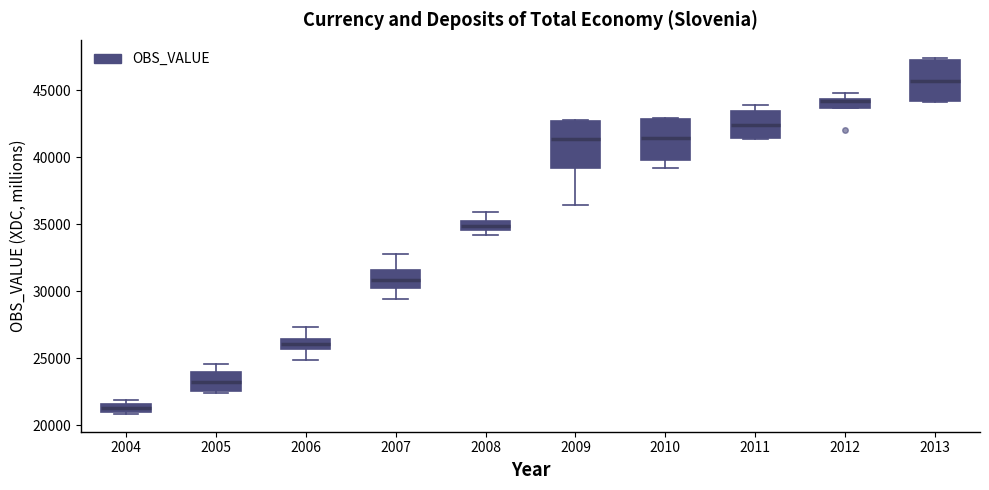

Where does the upper whisker of the box at x = 2007 end on the y-axis? The values are not printed on the chart, so give them approximately, as read against the axis.

33000